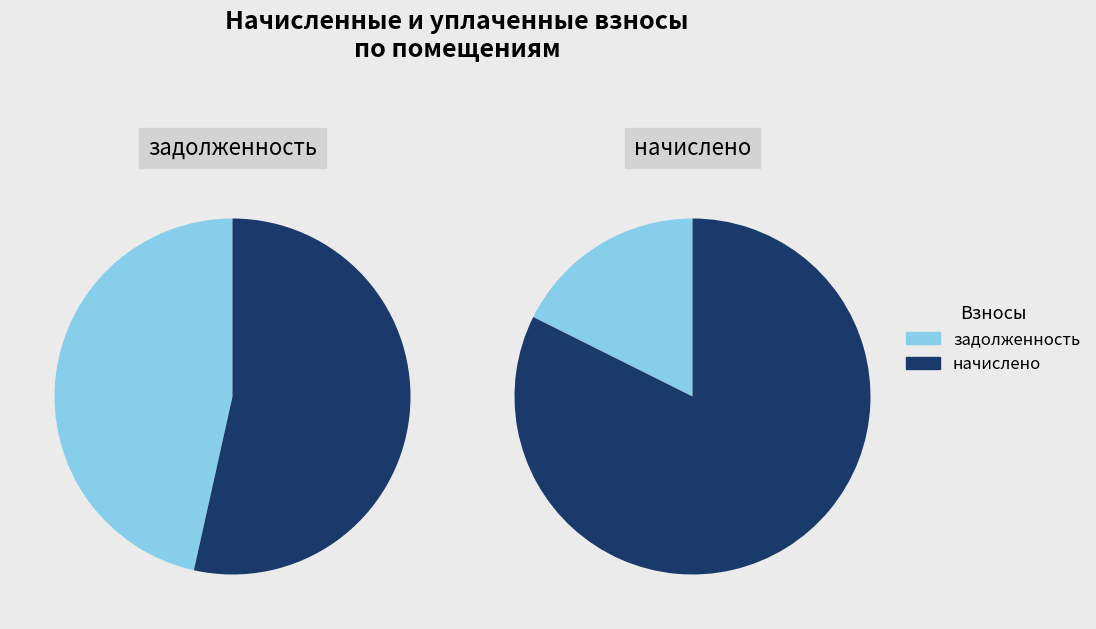

Is there a majority slice in this chart?

Yes